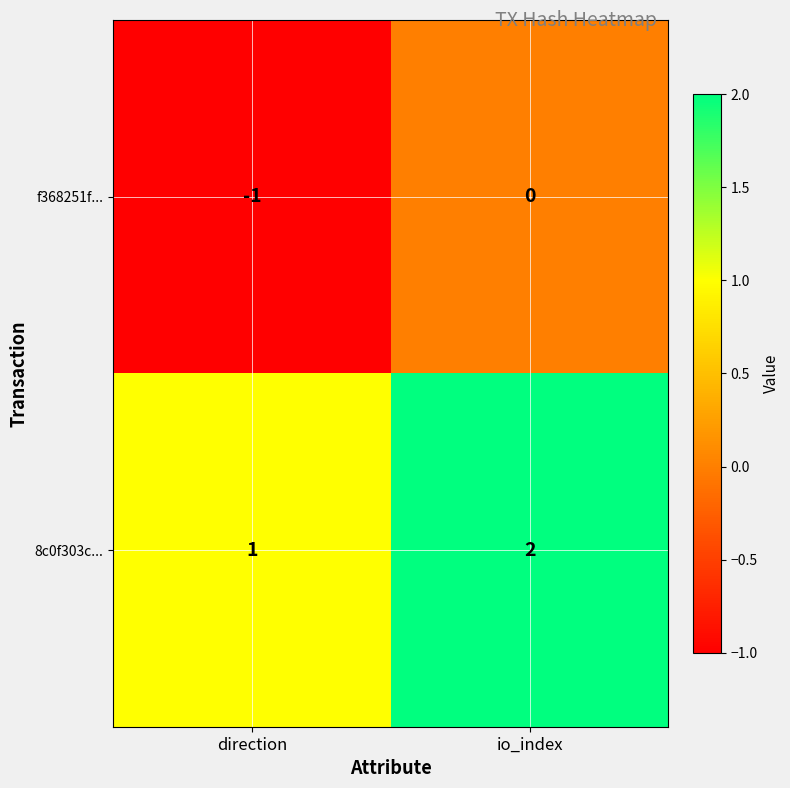

What is the difference between the highest and lowest values at io_index?

2